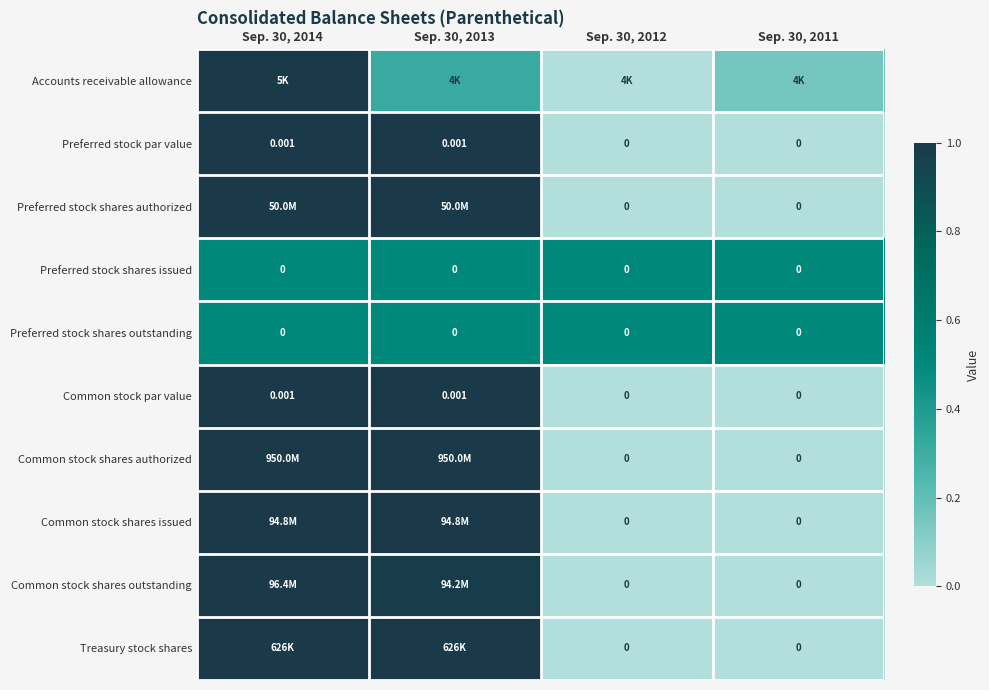

At which category is the sum across all series the highest?

Sep. 30, 2014